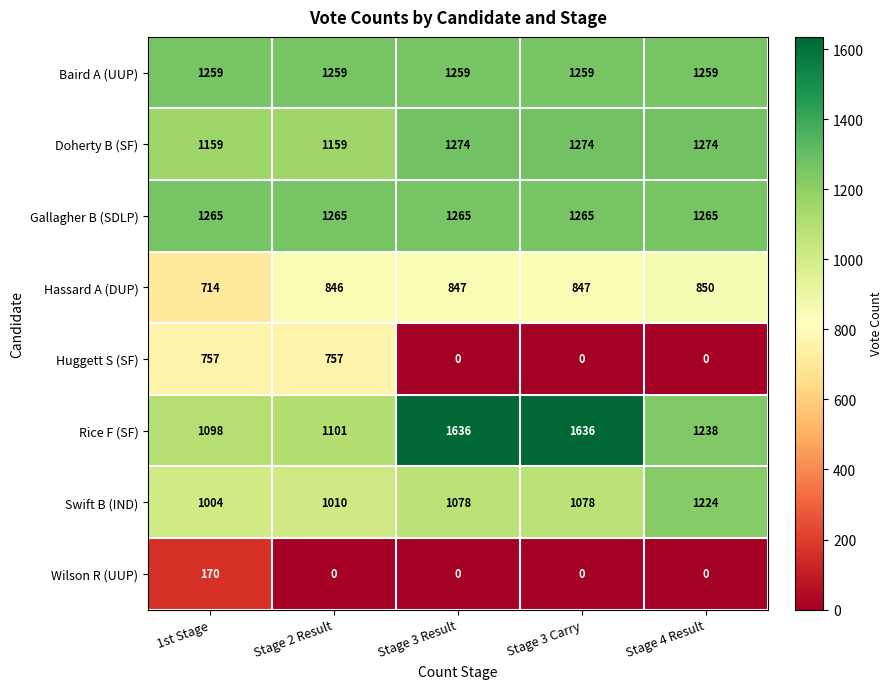

True or false: Huggett S (SF) has a value of -247 at Stage 3 Result.

False